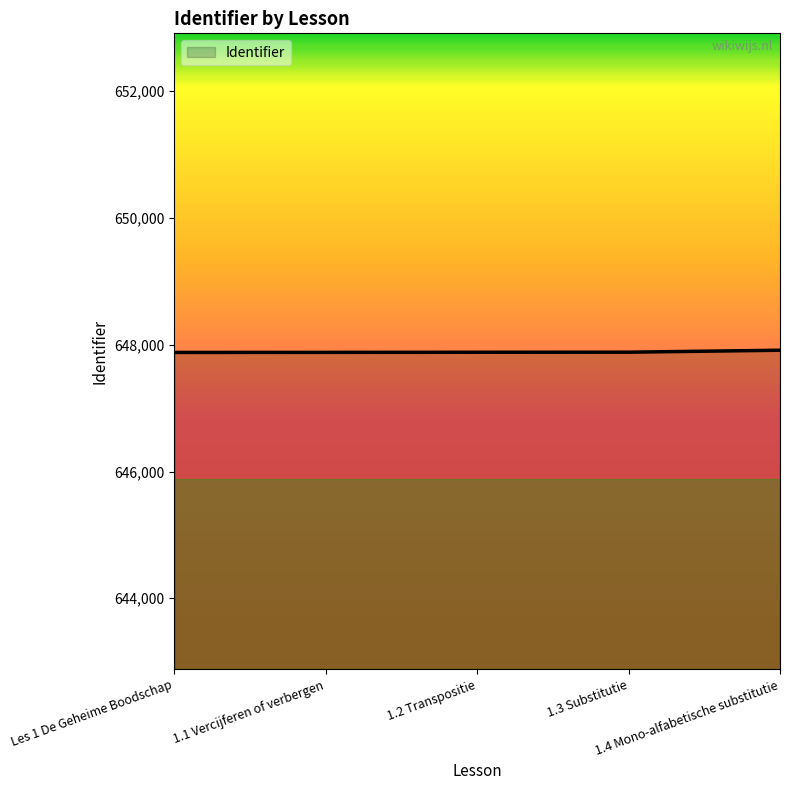

How many series are shown in this chart?

1